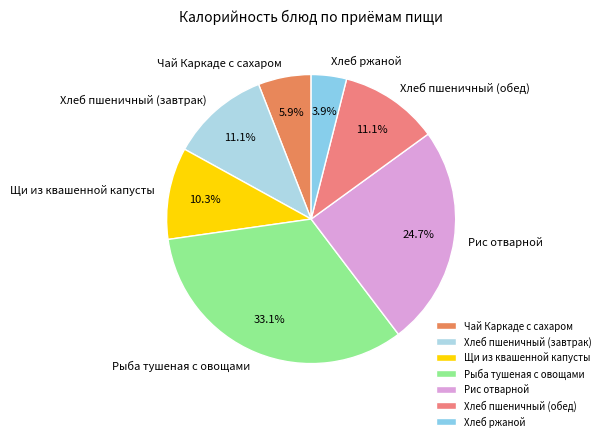

What percentage is NOT represented by Хлеб ржаной?

96.1%